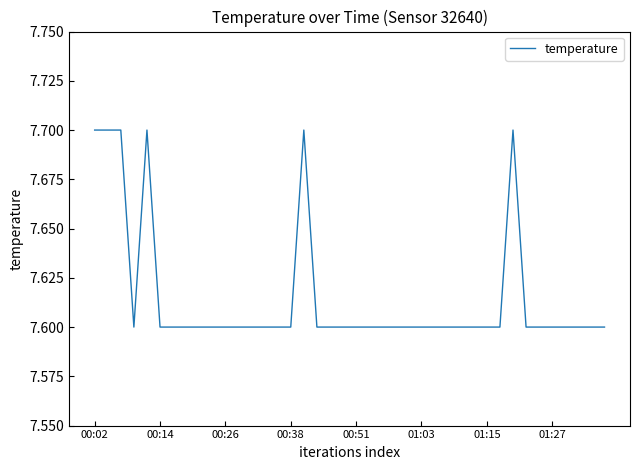

What is the minimum value shown in the chart?

7.6